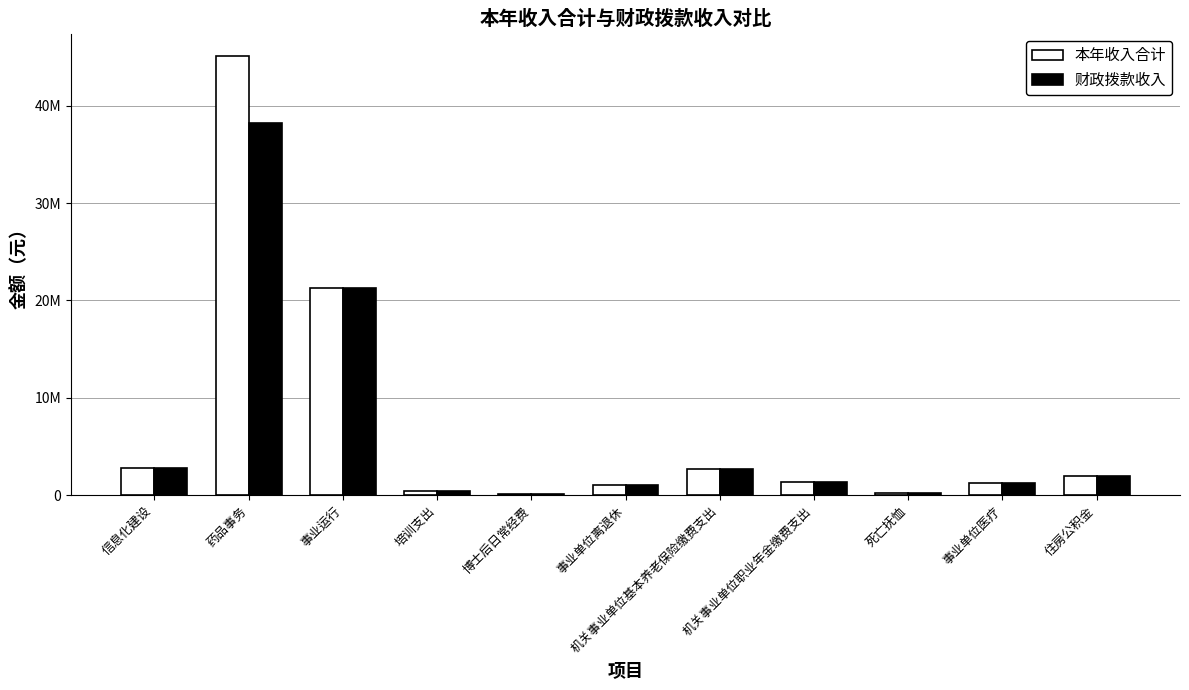

What is the average value of the 本年收入合计 series?

7110803.4